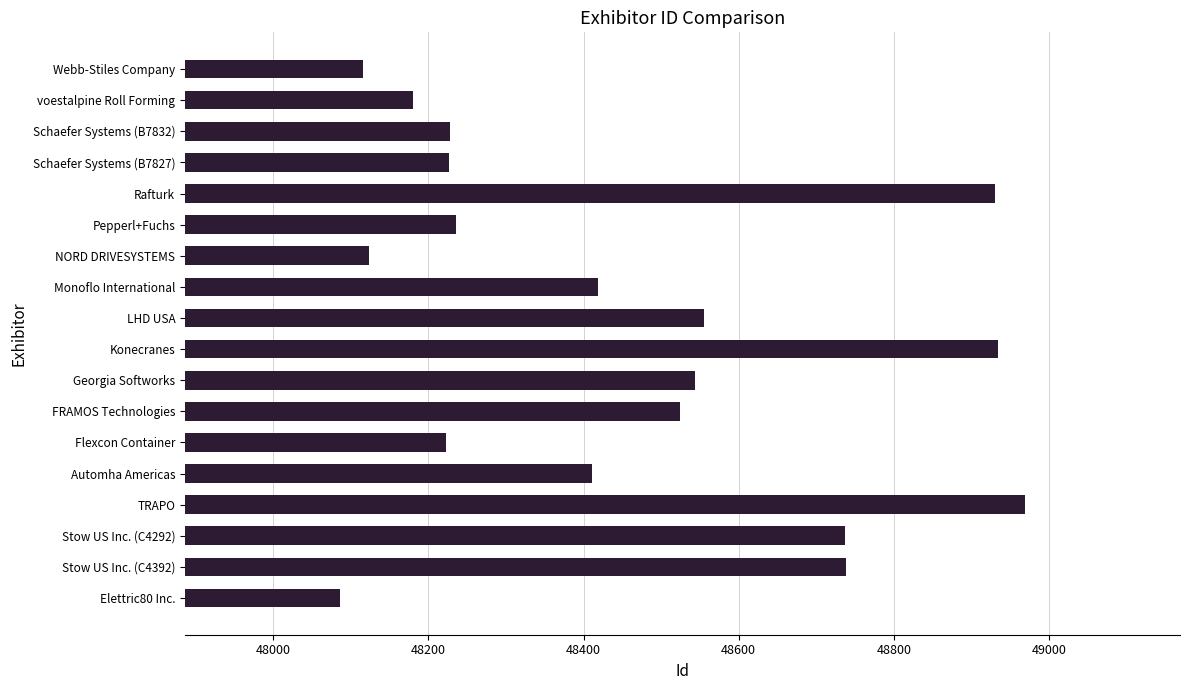

What is the minimum value shown in the chart?

48086